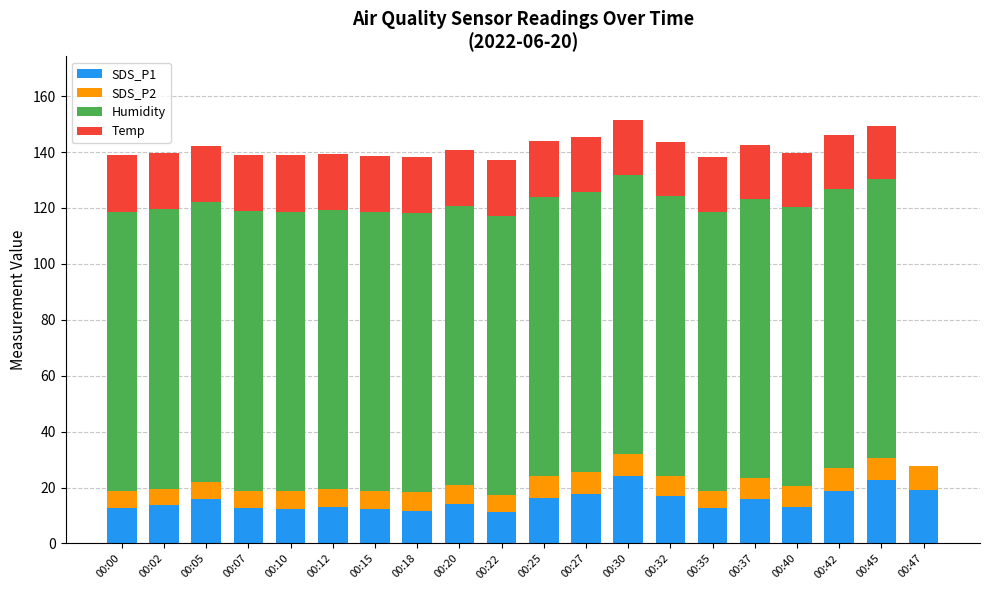

True or false: SDS_P1 has a value of 21.9 at 00:35.

False